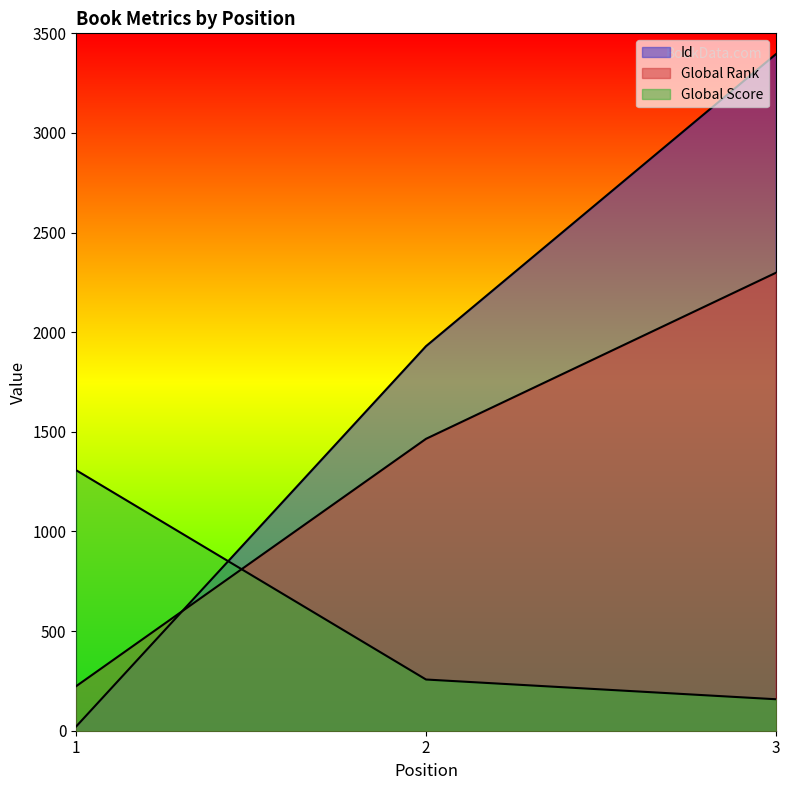

What are all the series names shown in the legend?

Id, Global Rank, Global Score